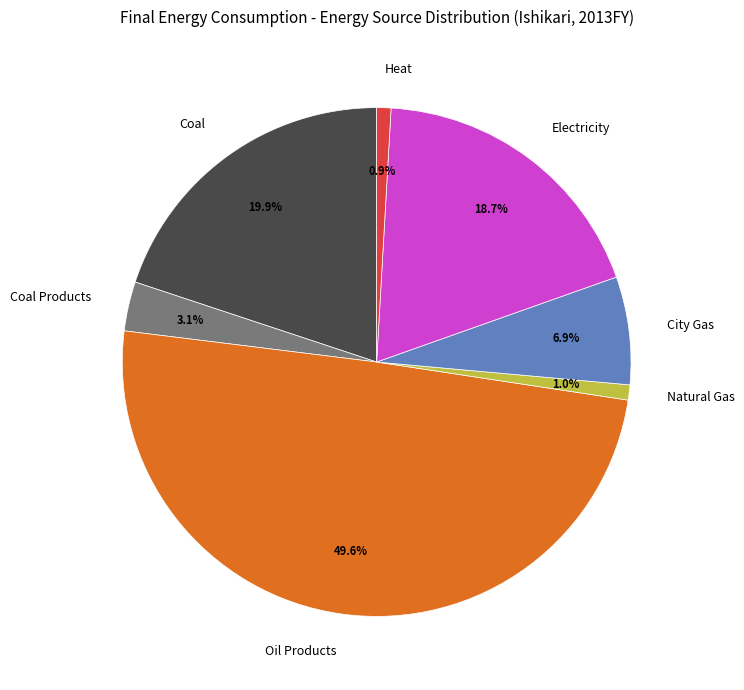

Which category has the biggest portion of the pie?

Oil Products